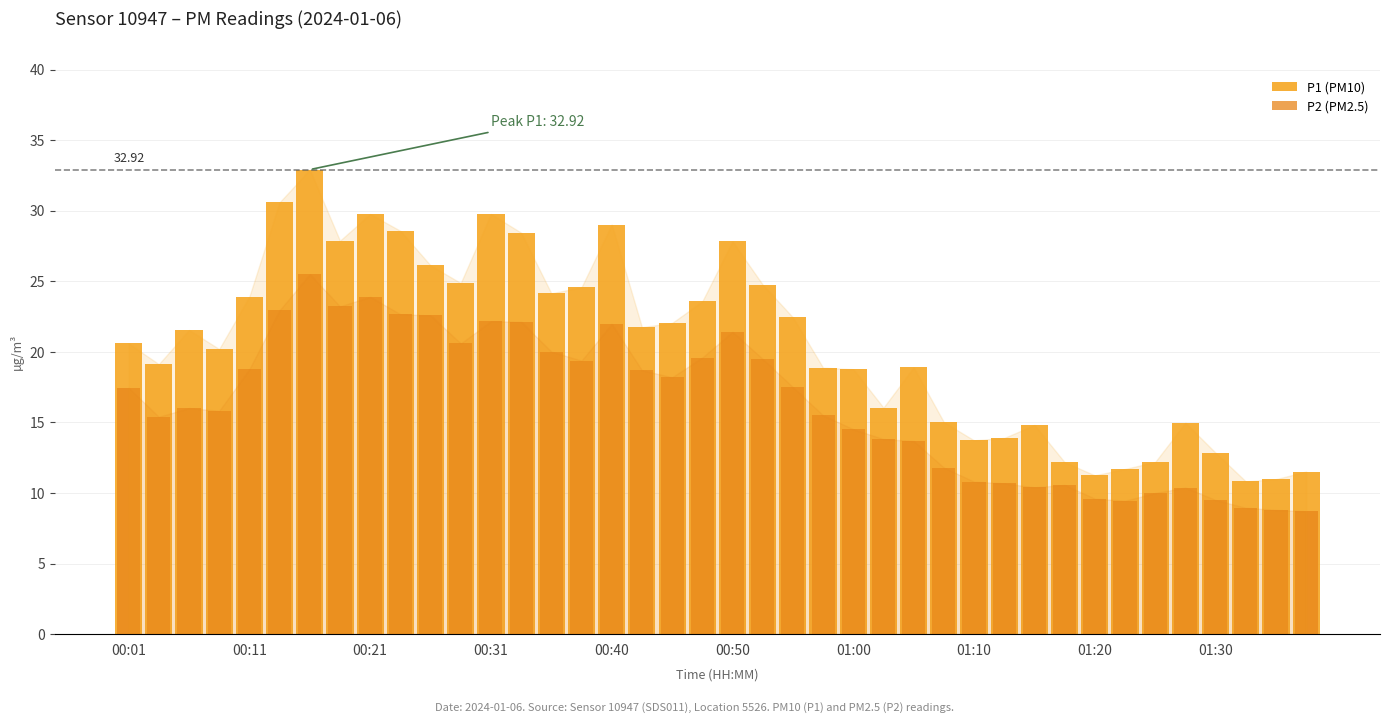

What is the minimum value for P1 (PM10)?

10.8